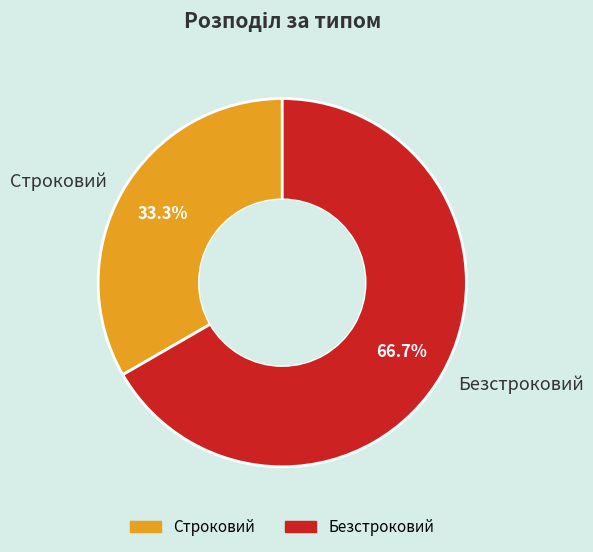

What is the majority slice?

Безстроковий